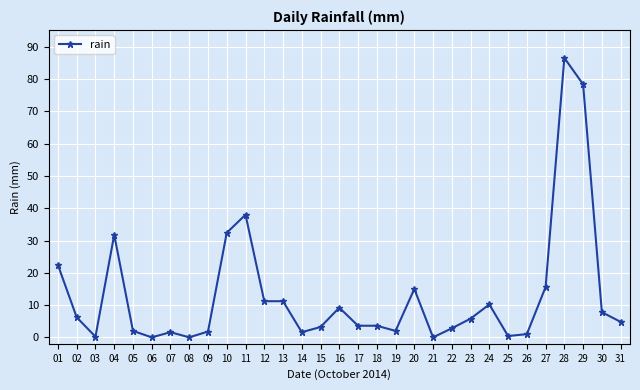

What is the difference between the values at 30 and 12?

3.4